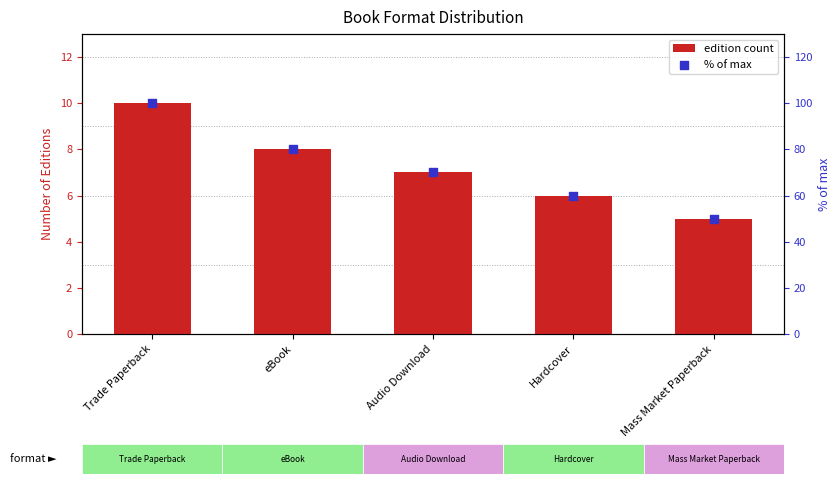

Which series reaches the maximum Y coordinate?

% of max